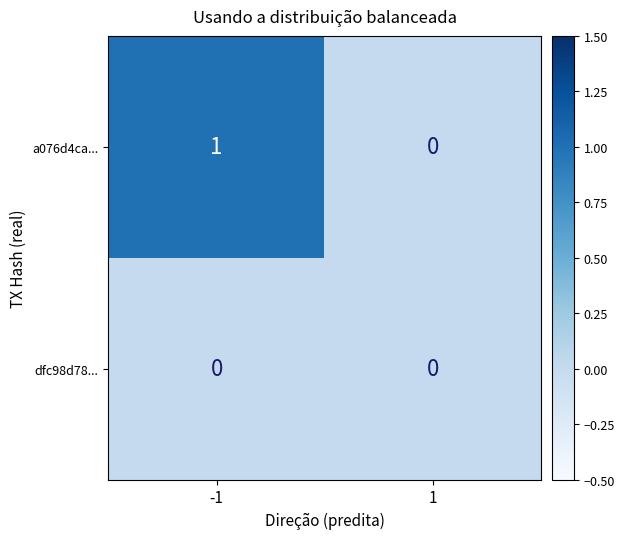

Rank the series by their average value, from lowest to highest.

dfc98d78..., a076d4ca...